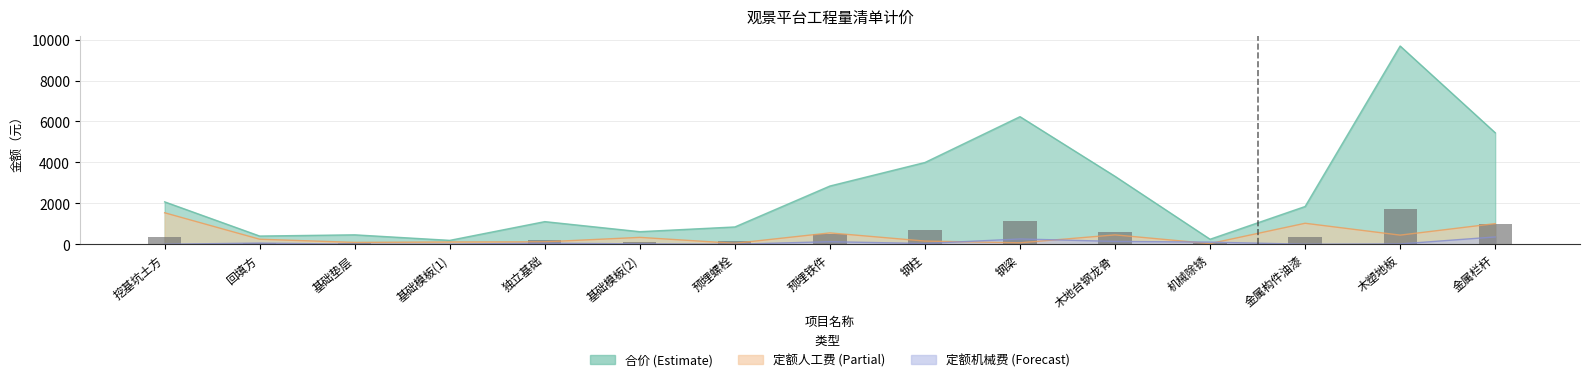

Reading right to left, list all the values displayed in this chart.

合价: 金属栏杆=5450.0	木塑地板=9689.4	金属构件油漆=1845.0	机械除锈=244.1	木地台钢龙骨=3319.2	钢梁=6235.2	钢柱=3996.1	预埋铁件=2845.4	预埋螺栓=844.8	基础模板(2)=613.4	独立基础=1105.0	基础模板(1)=189.2	基础垫层=459.6	回填方=399.8	挖基坑土方=2072.1
定额人工费: 金属栏杆=1008.0	木塑地板=445.2	金属构件油漆=1024.9	机械除锈=30.6	木地台钢龙骨=456.8	钢梁=69.7	钢柱=154.1	预埋铁件=553.6	预埋螺栓=45.6	基础模板(2)=334.8	独立基础=117.6	基础模板(1)=109.8	基础垫层=89.5	回填方=244.6	挖基坑土方=1537.3
定额机械费: 金属栏杆=356.0	木塑地板=13.8	金属构件油漆=0.0	机械除锈=103.2	木地台钢龙骨=137.6	钢梁=257.6	钢柱=34.8	预埋铁件=123.8	预埋螺栓=0.0	基础模板(2)=16.7	独立基础=52.2	基础模板(1)=5.2	基础垫层=2.4	回填方=55.6	挖基坑土方=0.0